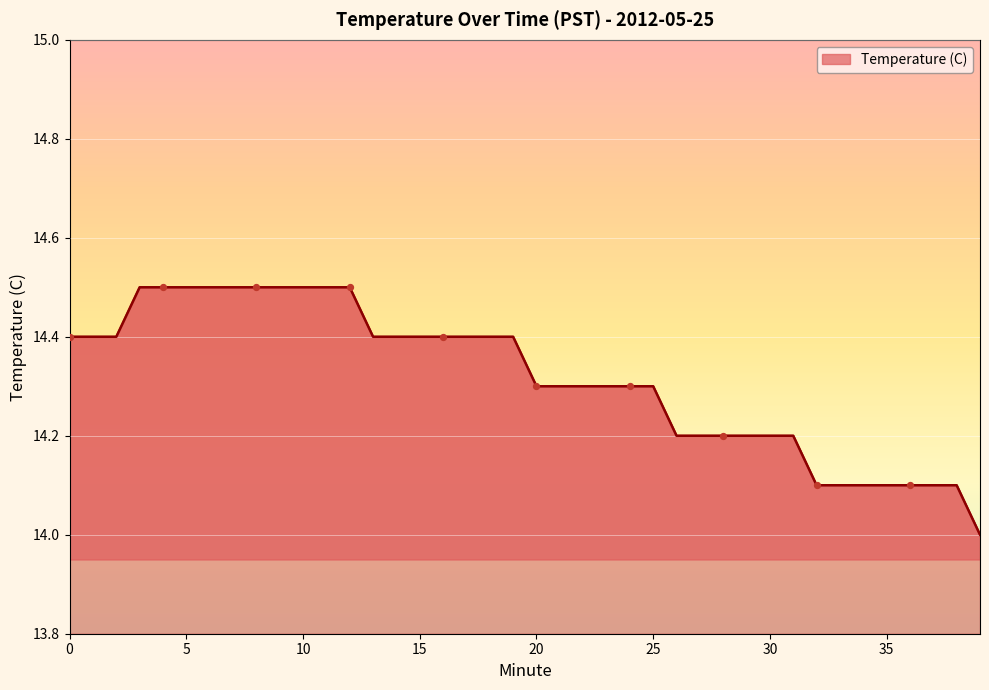

What is the smallest value displayed?

14.0